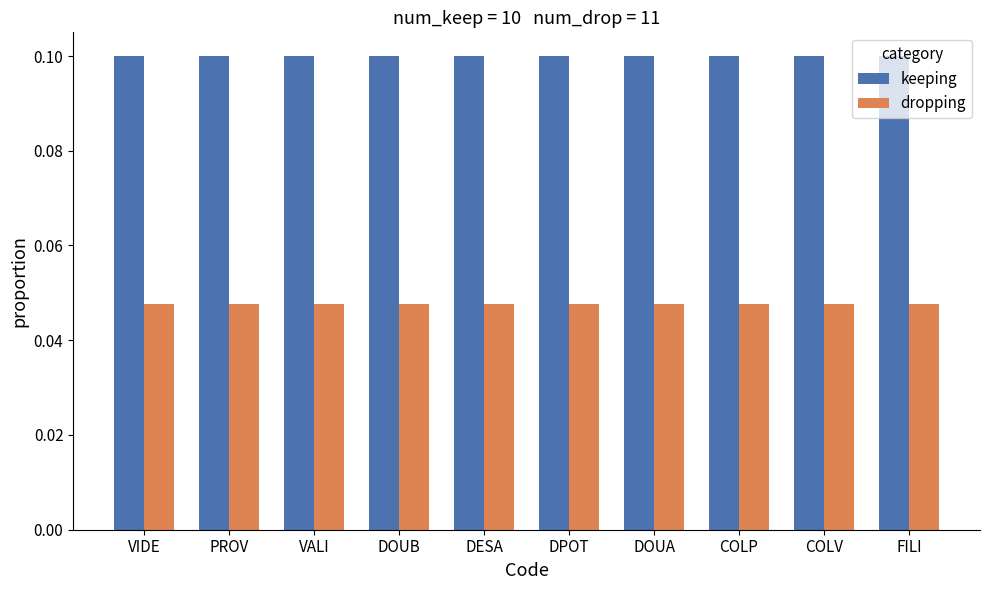

At how many categories does at least one series exceed 0?

10